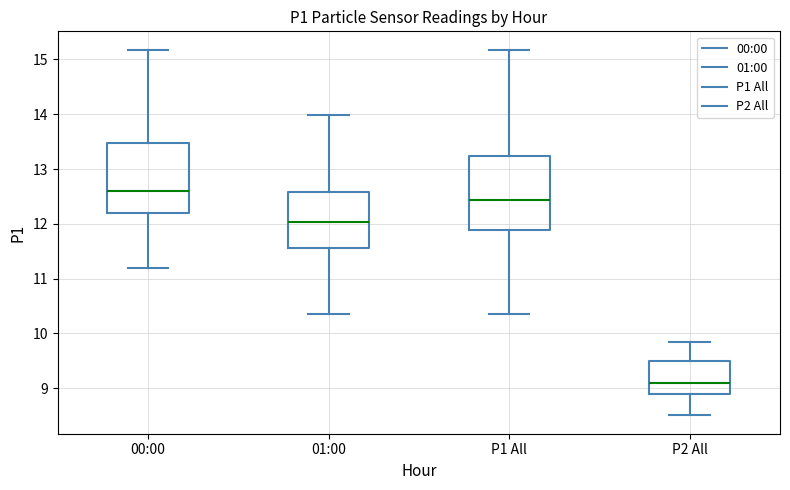

Where does the lower whisker of the box for 00:00 end on the y-axis? The values are not printed on the chart, so give them approximately, as read against the axis.

11.2